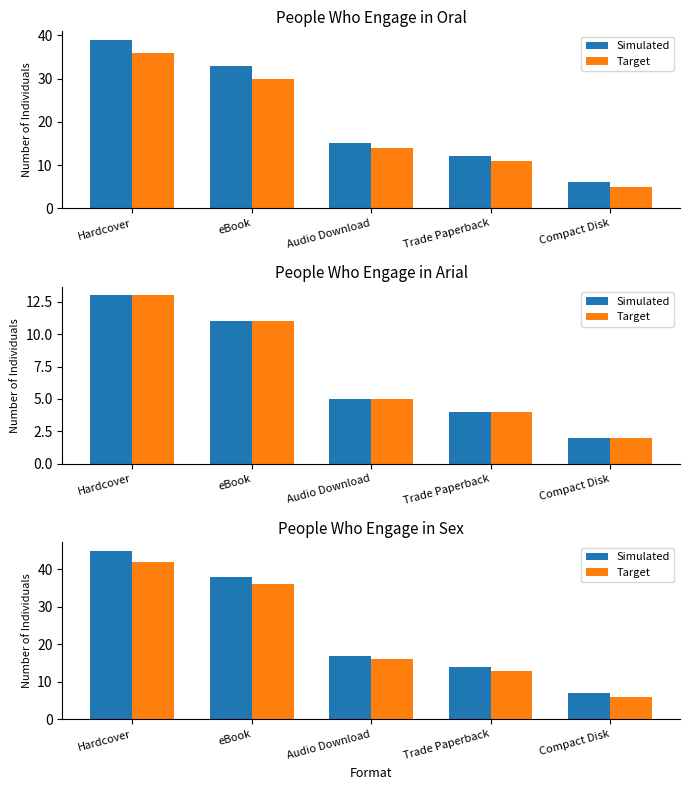

What is the average value of the Simulated series?

24